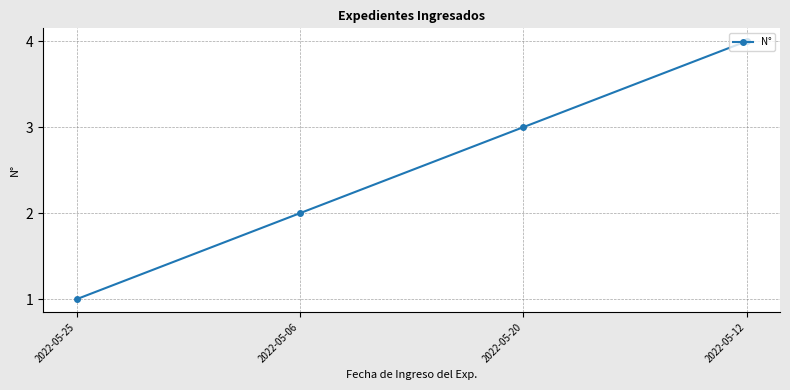

What is the approximate value at 2022-05-20?

3